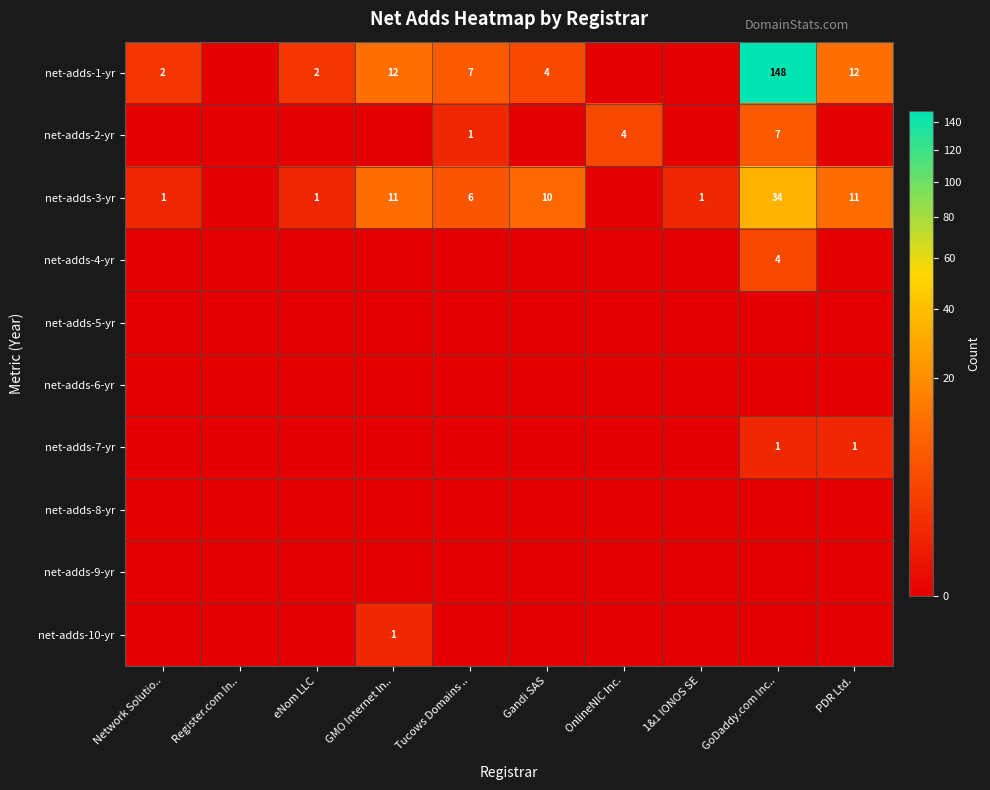

The net-adds-3-yr series shows 61 at GoDaddy.com Inc... True or false?

False